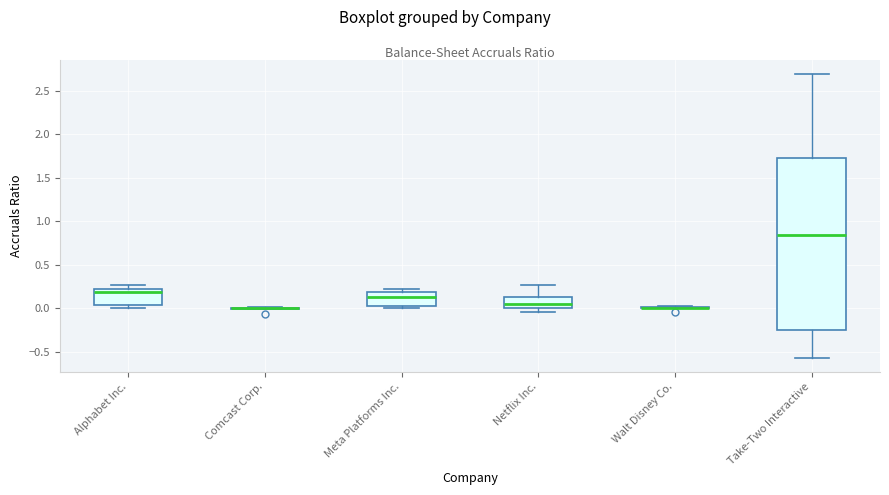

Reading left to right, read every box against the y-axis: the position of its median line, the range the box covers, and the ends of its whiskers. The values are not printed on the chart, so give them approximately, as read against the axis.

Alphabet Inc.: median 0.20, box 0.05 to 0.25, whiskers 0.00 to 0.25 (just above the box's upper edge)
Comcast Corp.: box collapsed to a line at 0.00, whiskers 0.00 to 0.00
Meta Platforms Inc.: median 0.15, box 0.05 to 0.20, whiskers 0.00 to 0.25
Netflix Inc.: median 0.05, box 0.00 to 0.15, whiskers -0.05 to 0.25
Walt Disney Co.: box collapsed to a line at 0.00, whiskers 0.00 to 0.05
Take-Two Interactive: median 0.85, box -0.25 to 1.75, whiskers -0.55 to 2.70